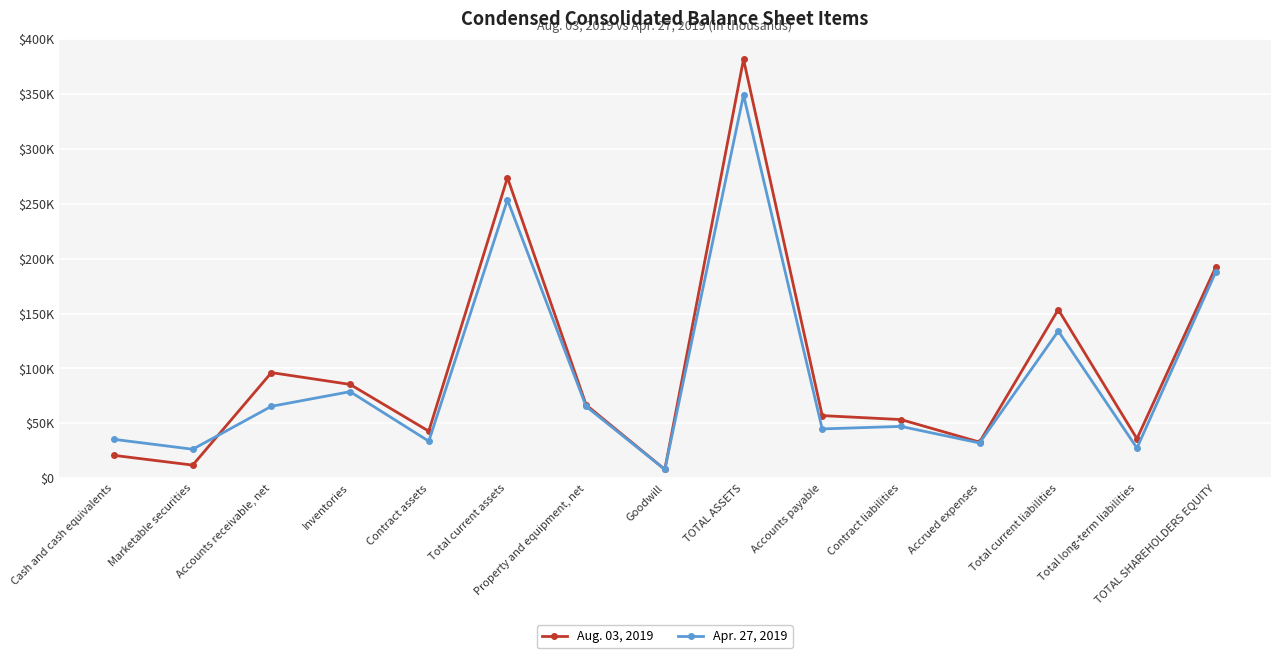

What is the label of the 15th point from the left?

TOTAL SHAREHOLDERS EQUITY